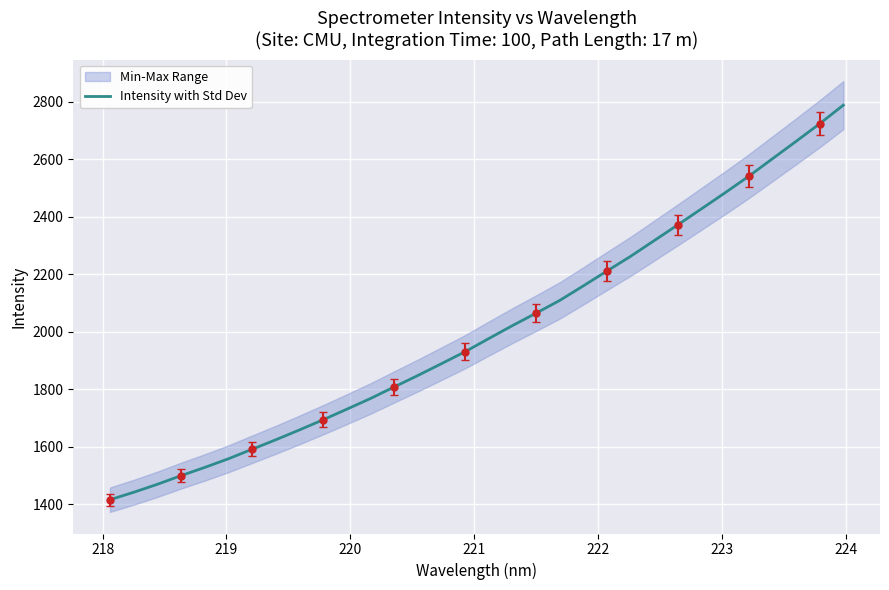

True or false: the data has more than 1 interior local peaks.

False